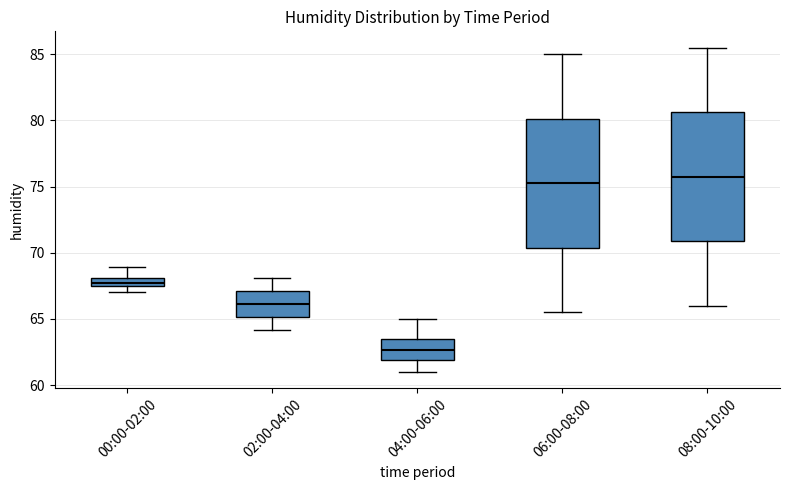

Which box has the lowest median line?

04:00-06:00